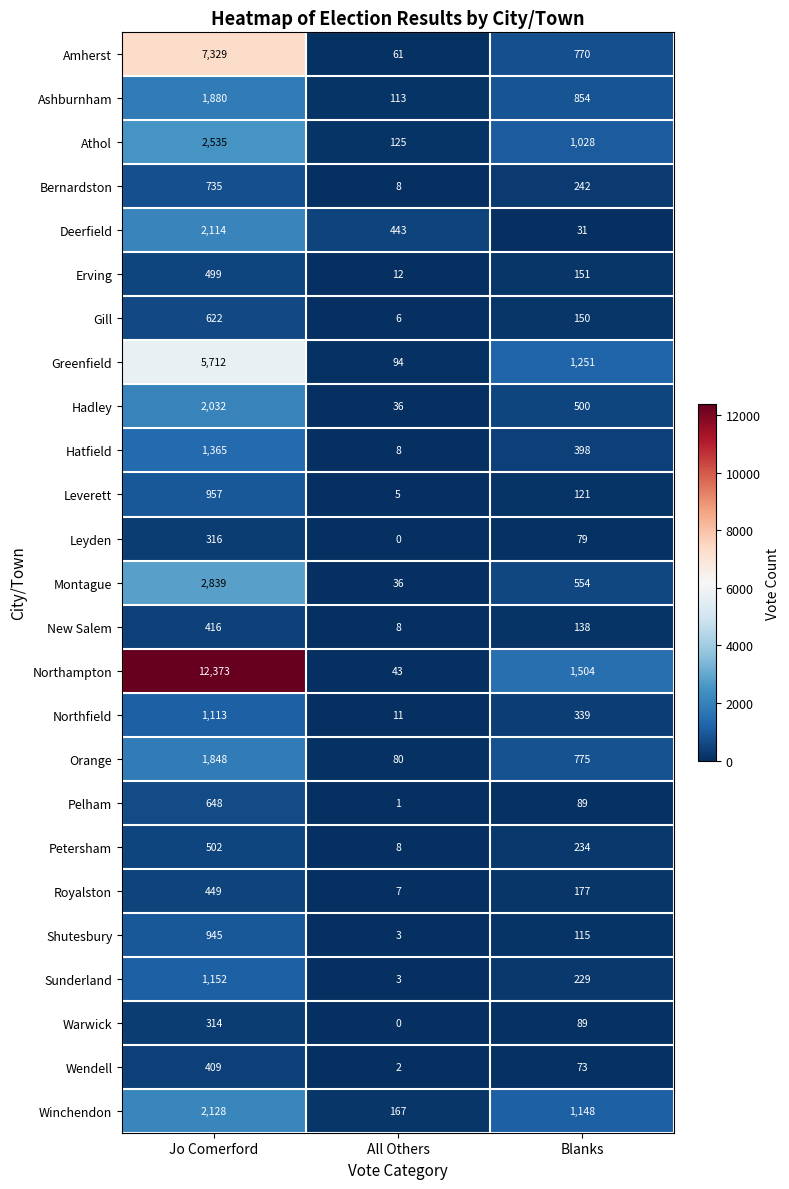

Where is Winchendon nearest to the value 1147?

Blanks